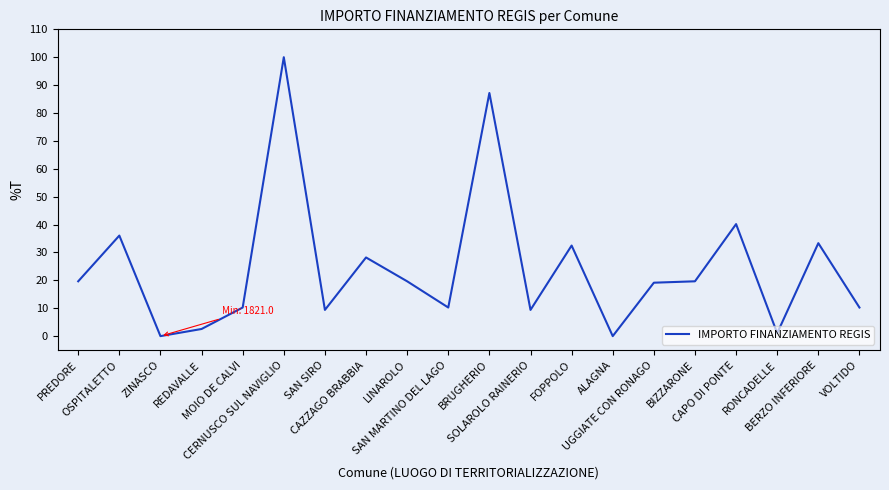

What is the change in value from SAN SIRO to RONCADELLE?

-8.3